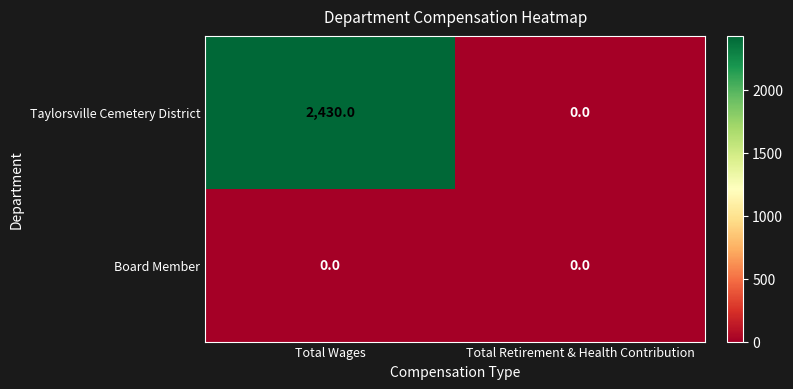

What is the difference between the highest and lowest values at Total Wages?

2430